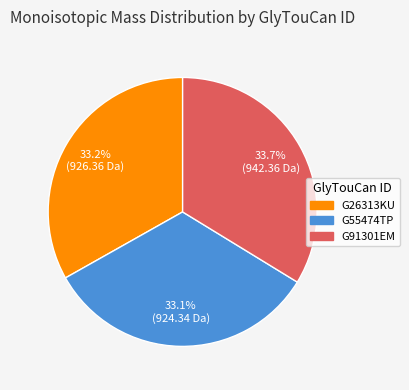

Count the number of slices in the pie.

3